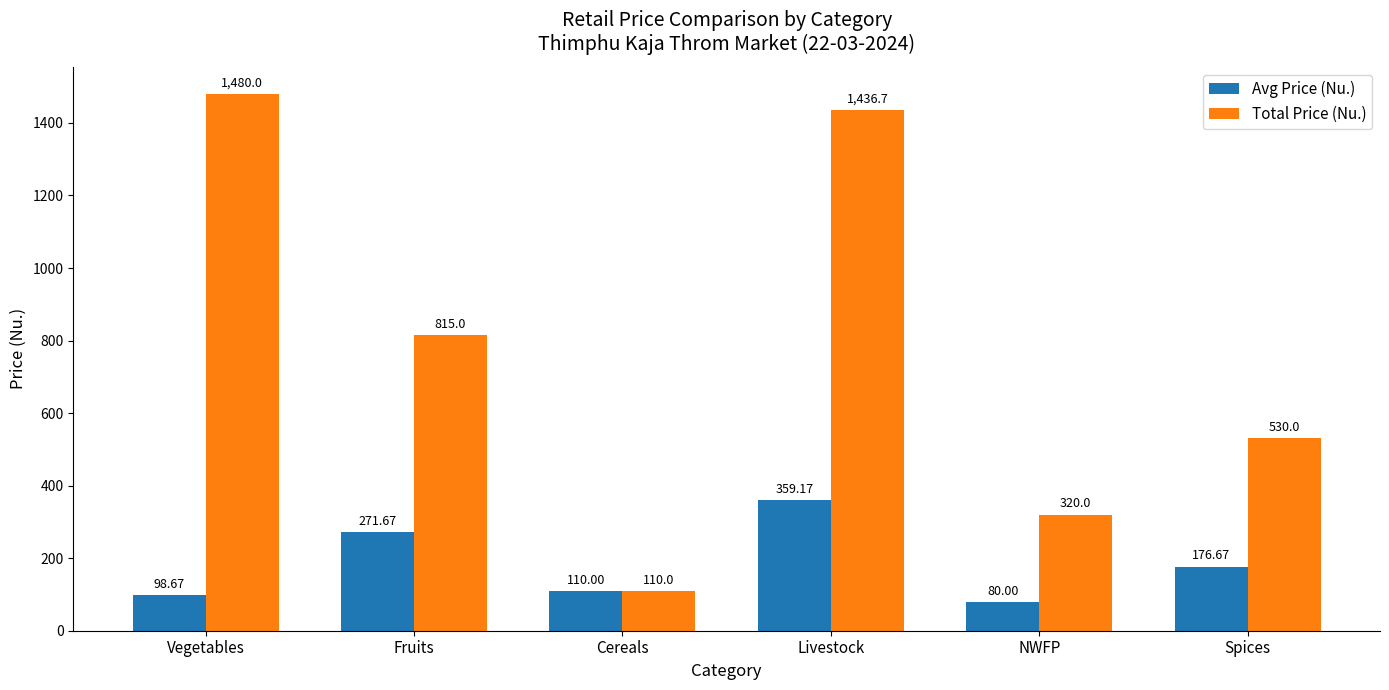

What is the label of the 3rd bar from the left?

Cereals